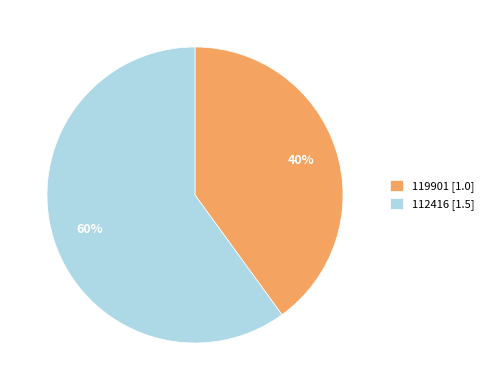

Which slice is the smallest?

119901